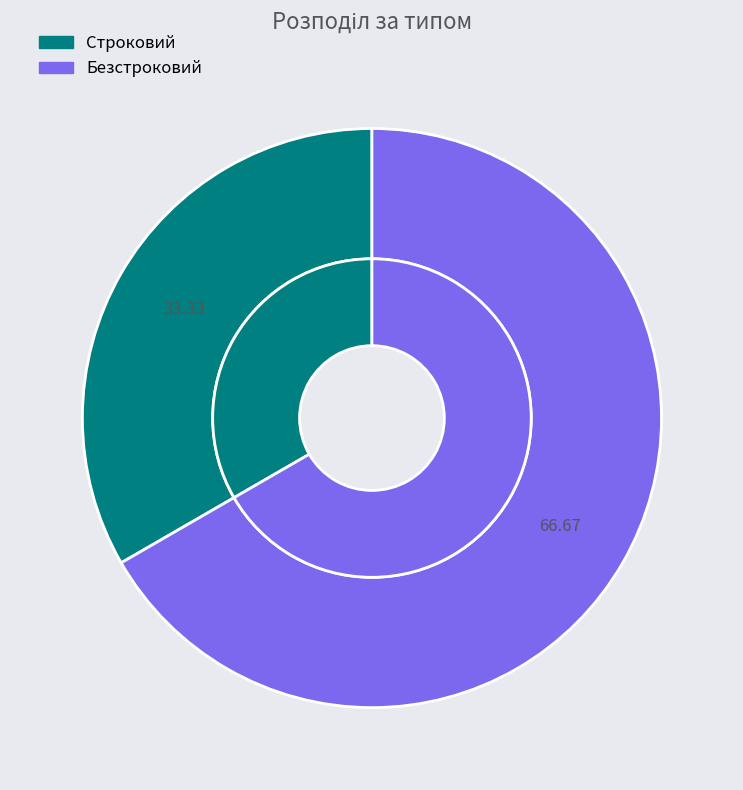

What is the ratio of the value at Безстроковий to the value at Строковий?

2.0